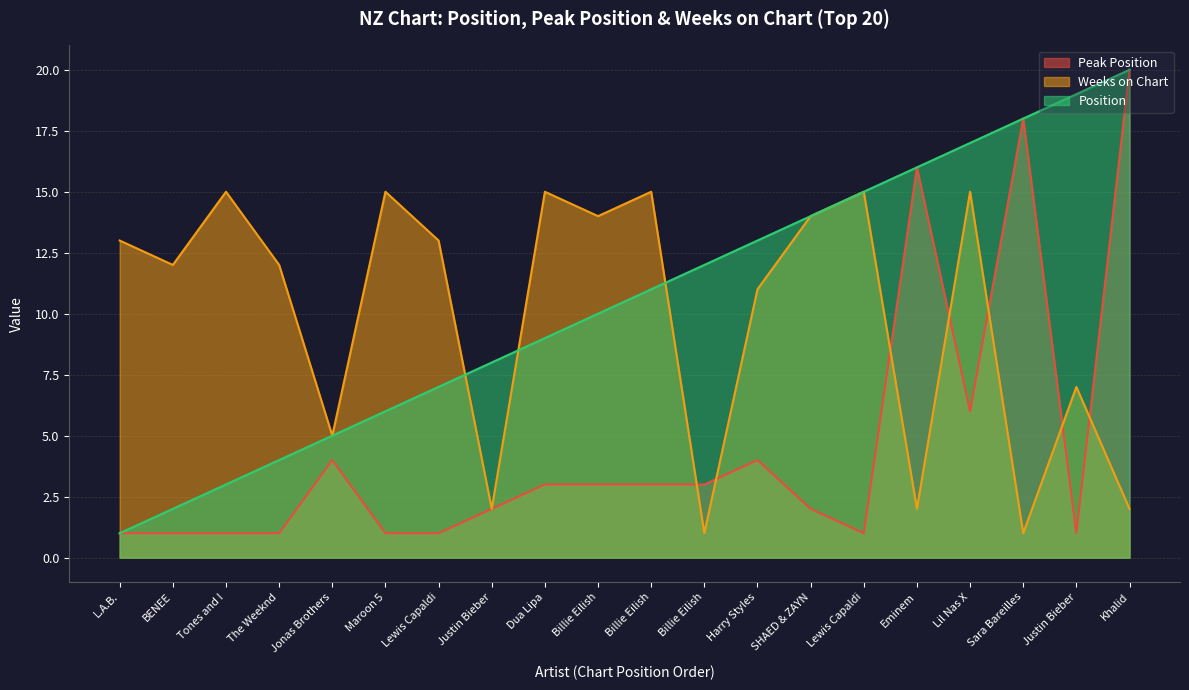

Reading left to right, list all the values displayed in this chart.

Peak Position: 1	1	1	1	4	1	1	2	3	3	3	3	4	2	1	16	6	18	1	20
Weeks on Chart: 13	12	15	12	5	15	13	2	15	14	15	1	11	14	15	2	15	1	7	2
Position: 1	2	3	4	5	6	7	8	9	10	11	12	13	14	15	16	17	18	19	20